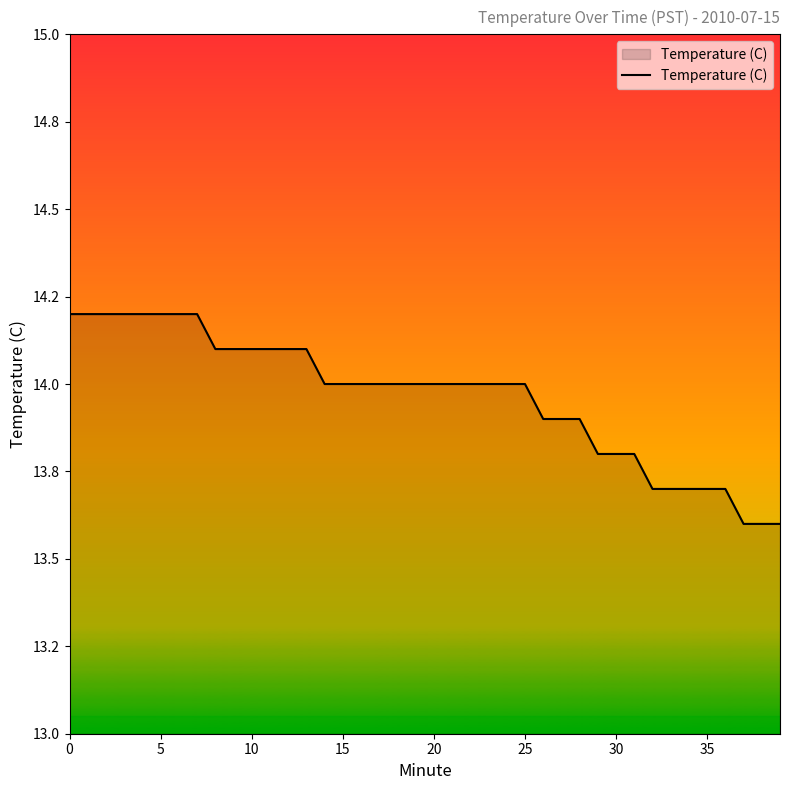

What is the label of the 33rd point from the left?

32